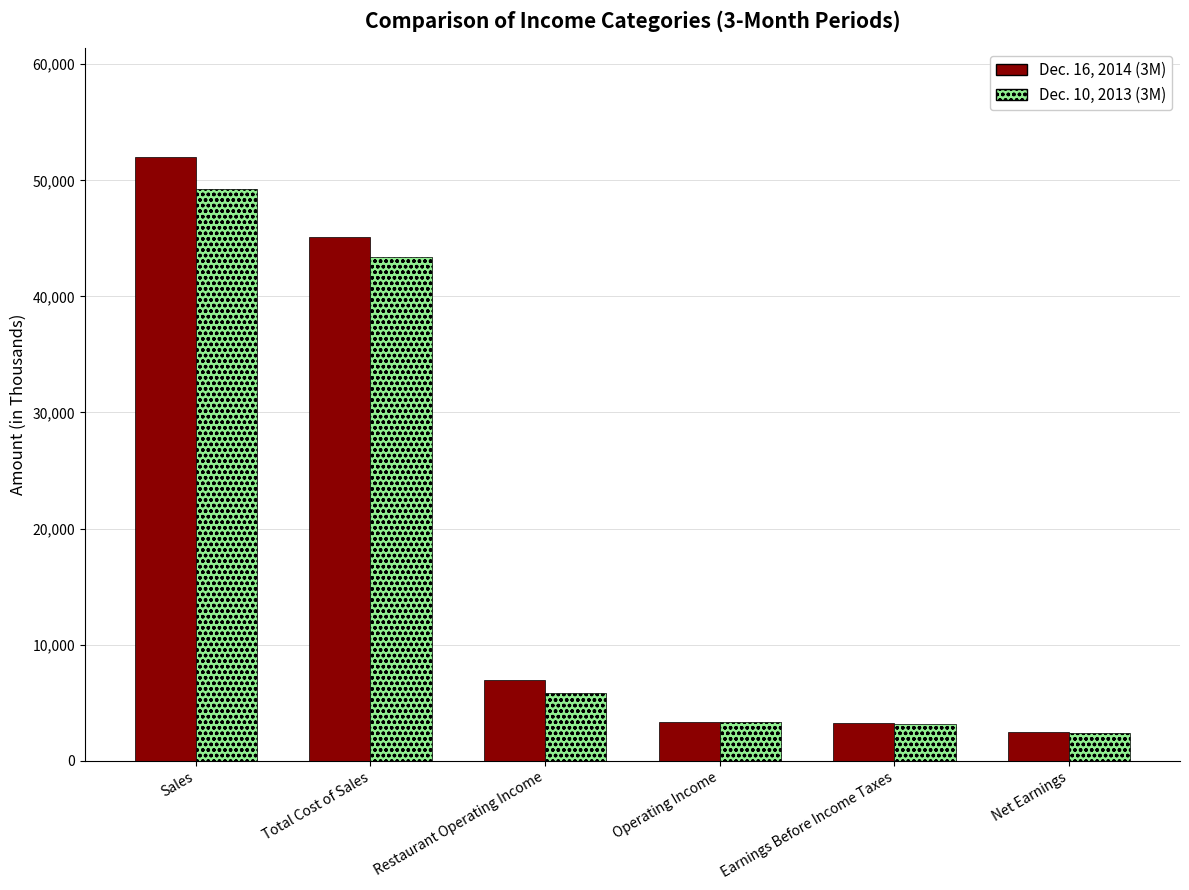

What is the difference between the highest and lowest values at Sales?

2799